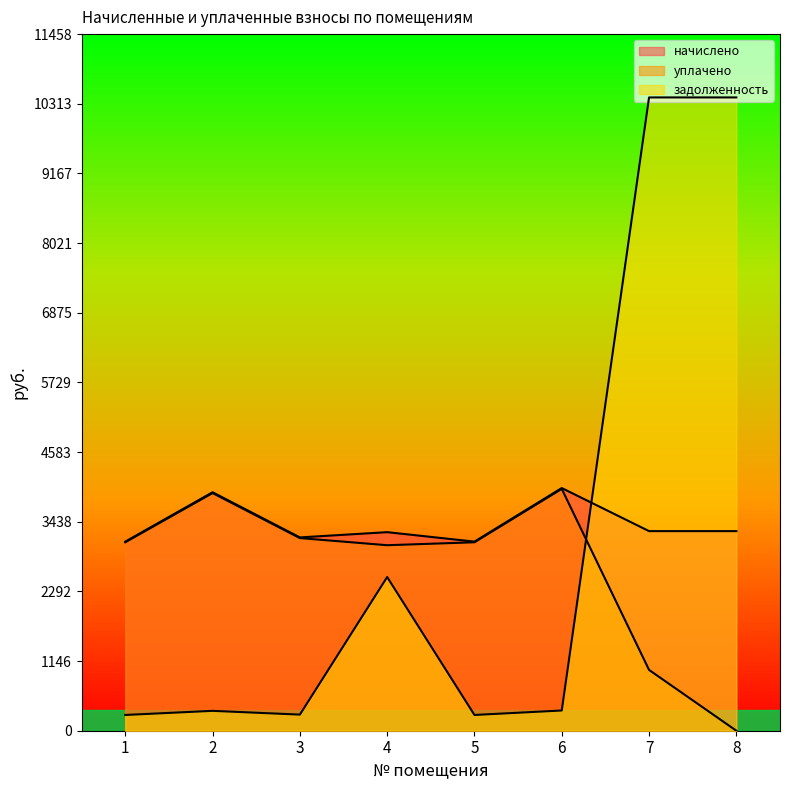

What is the difference between the highest and lowest values at 8?

10416.7